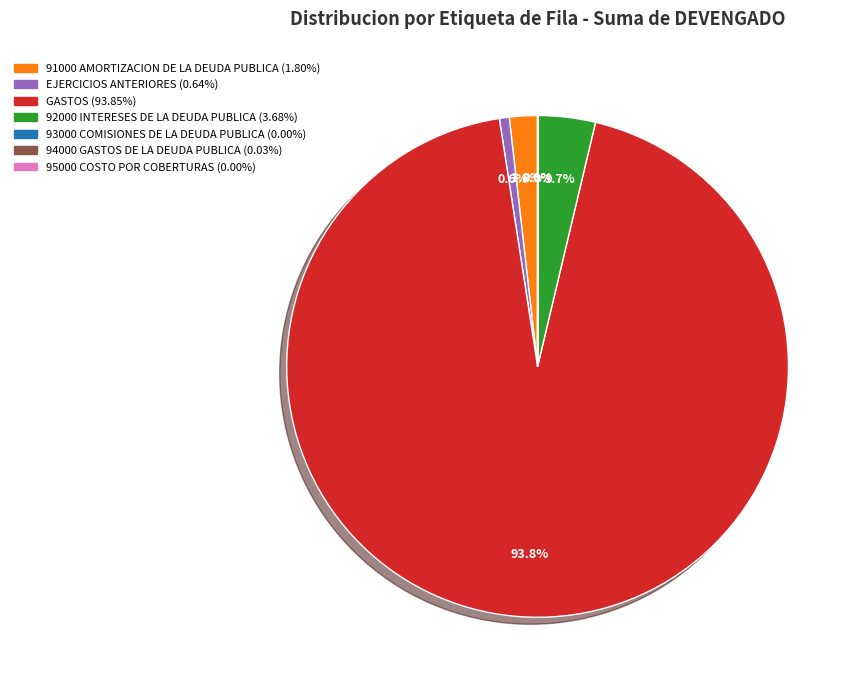

To the nearest percent, what is the difference between the largest and smallest slice percentages?

94%